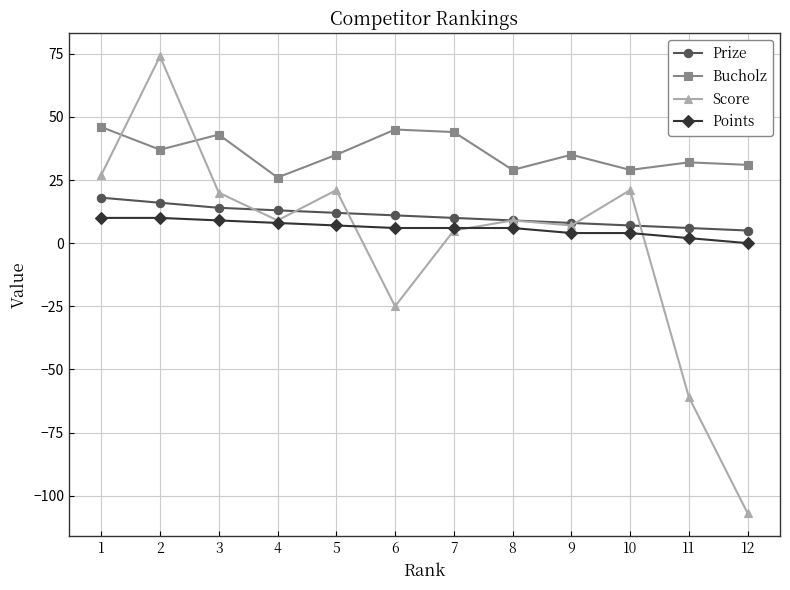

How many distinct data groups are displayed?

4